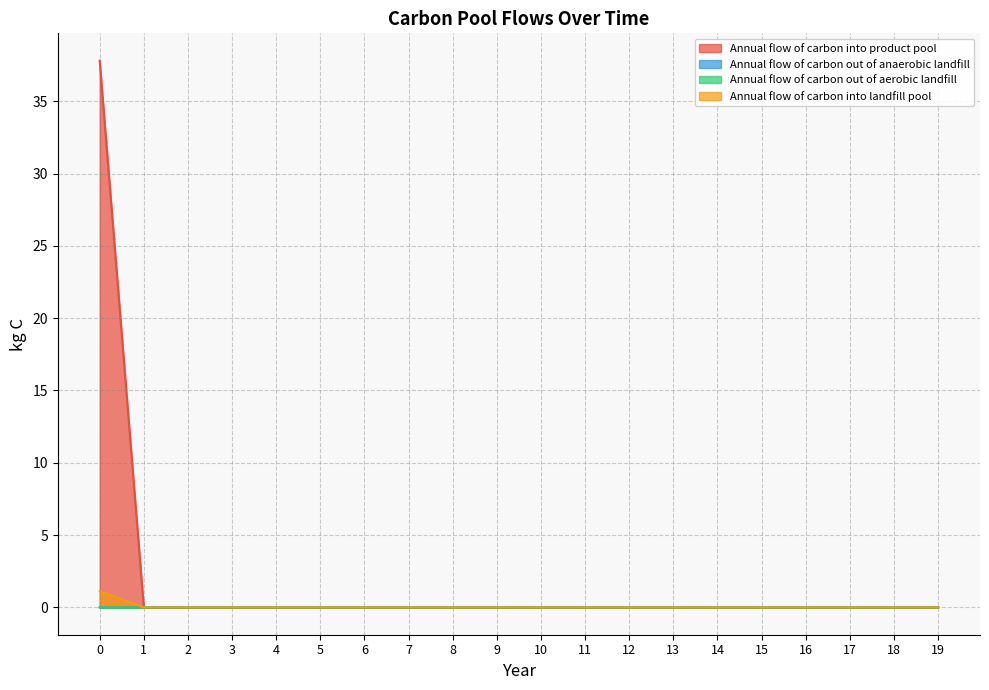

After their last crossing, which series has the higher values: Annual flow of carbon out of aerobic landfill or Annual flow of carbon into landfill pool?

Annual flow of carbon out of aerobic landfill